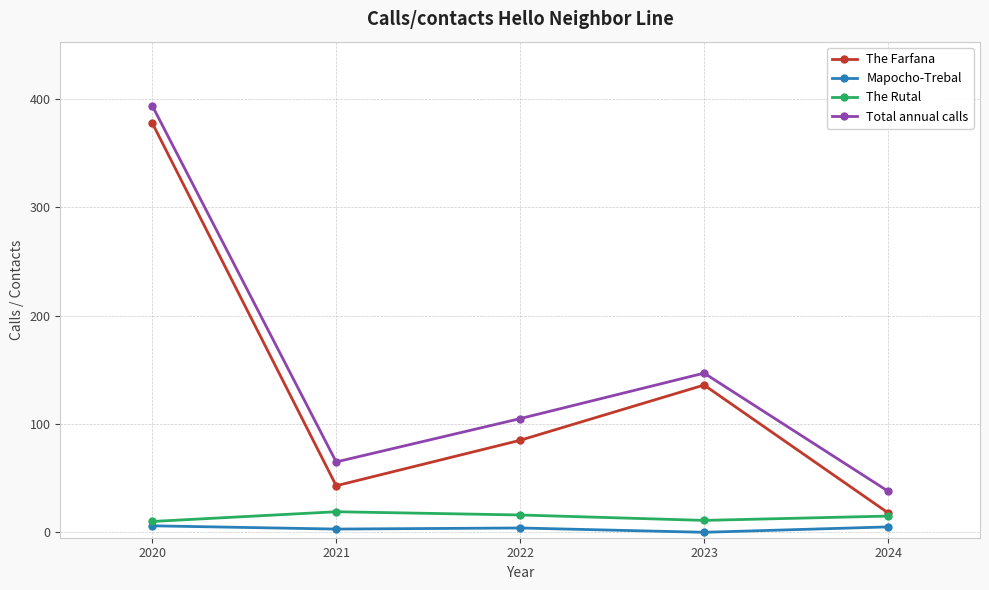

What is the value of the Mapocho-Trebal point at the 1st from the left?

6